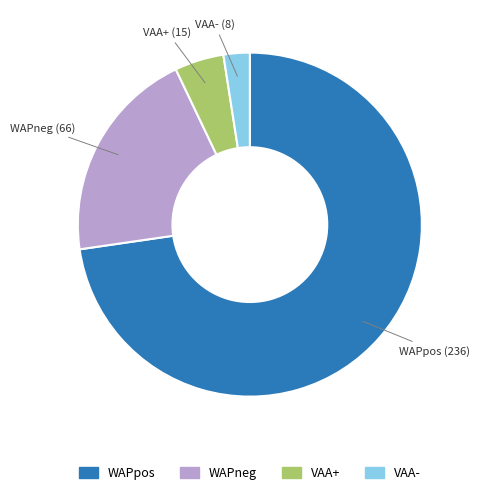

Is there any slice that represents more than half of the pie?

Yes